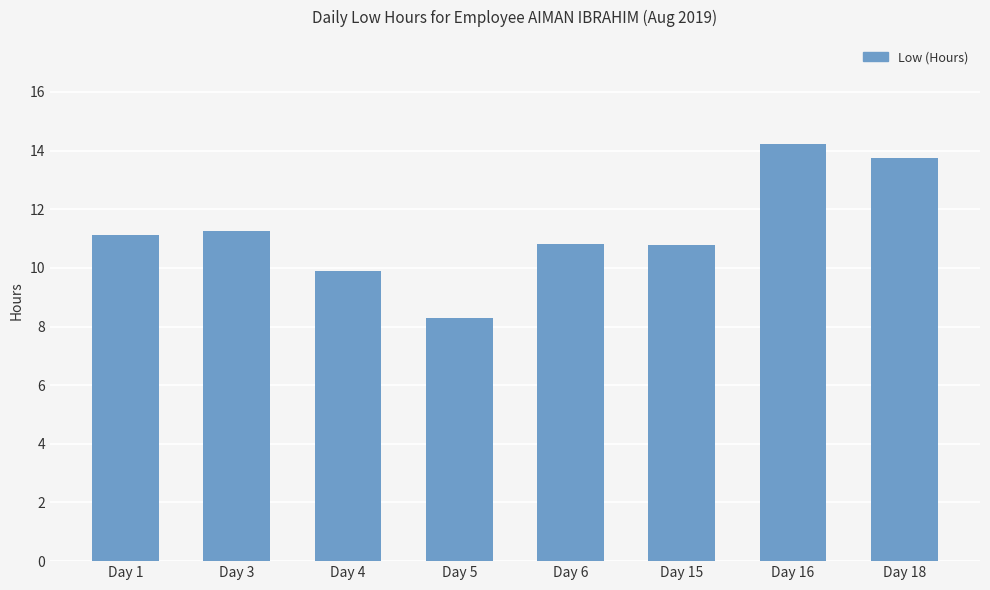

Approximately how many times larger is the value at Day 4 compared to Day 5?

1.2